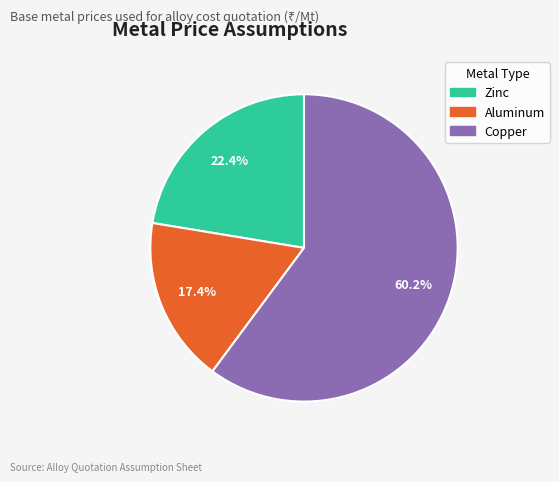

Between Zinc and Aluminum, which is larger?

Zinc